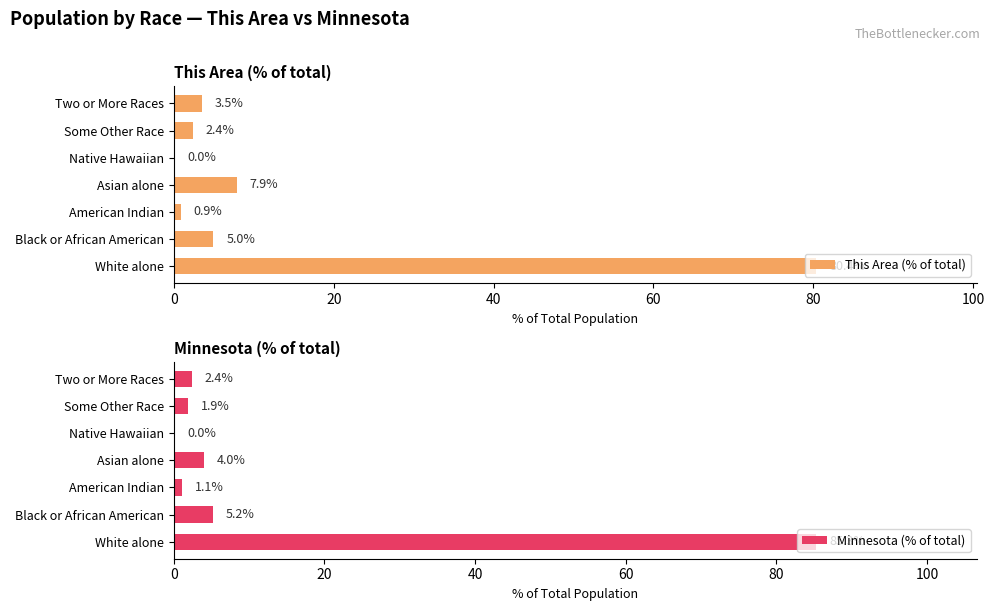

True or false: This Area (% of total) has a value of 3.5 at Two or More Races.

True